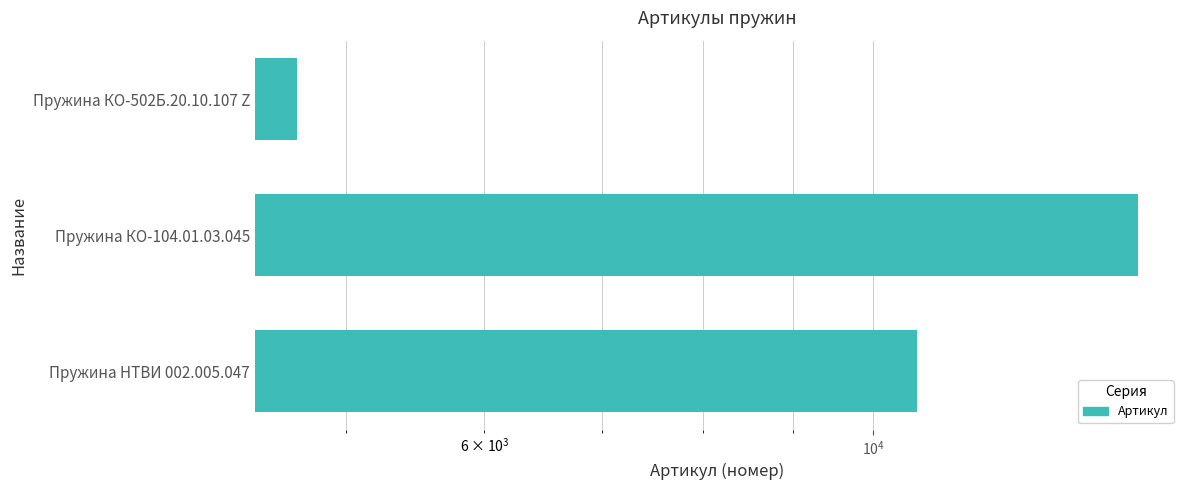

Reading left to right, transcribe all the data shown in this chart.

10590	14166	4690